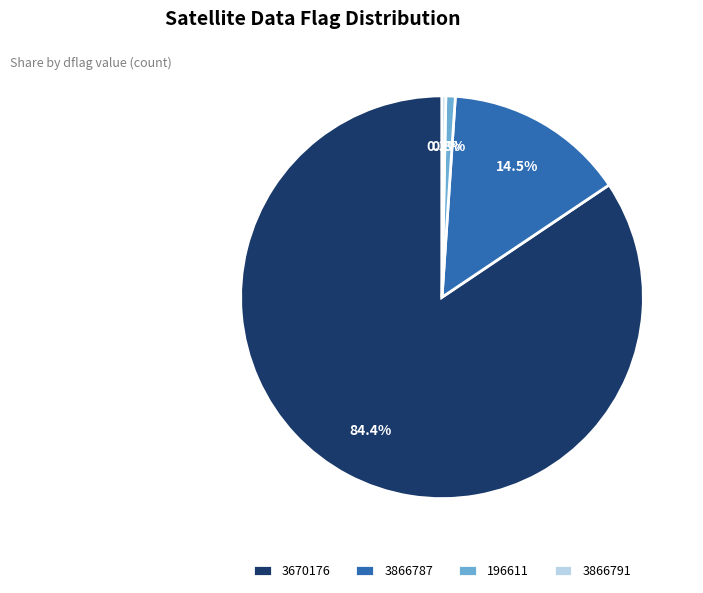

Which slice represents more than half of the pie?

3670176